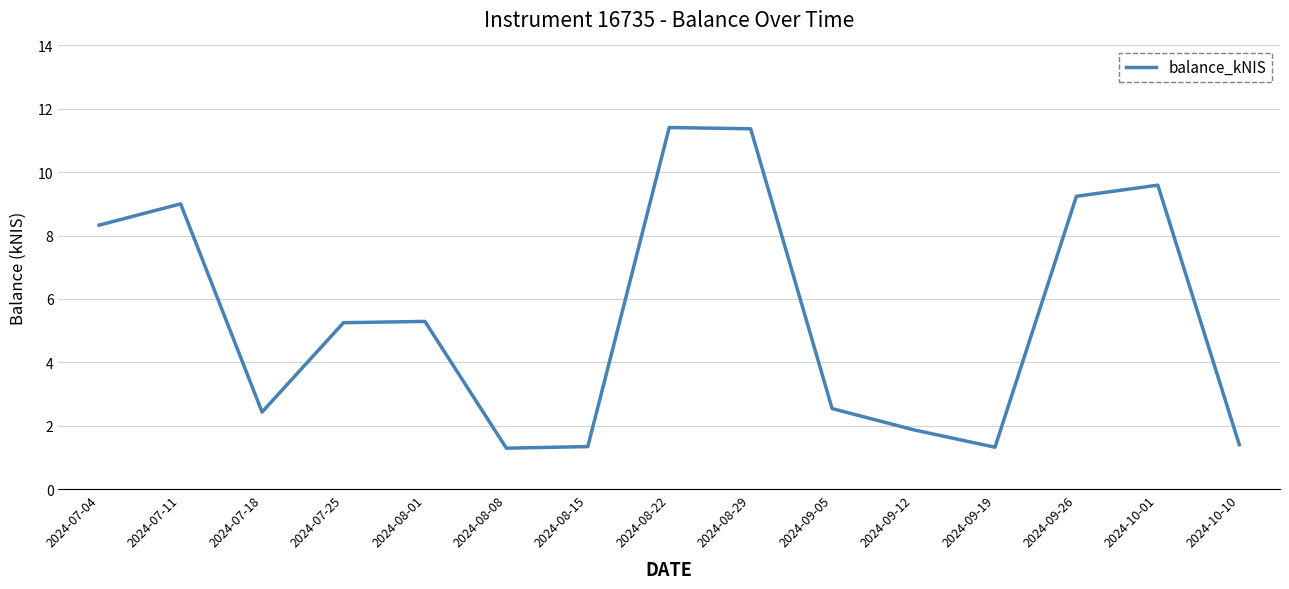

The chart shows a value of 10.9 at 2024-07-04. True or false?

False